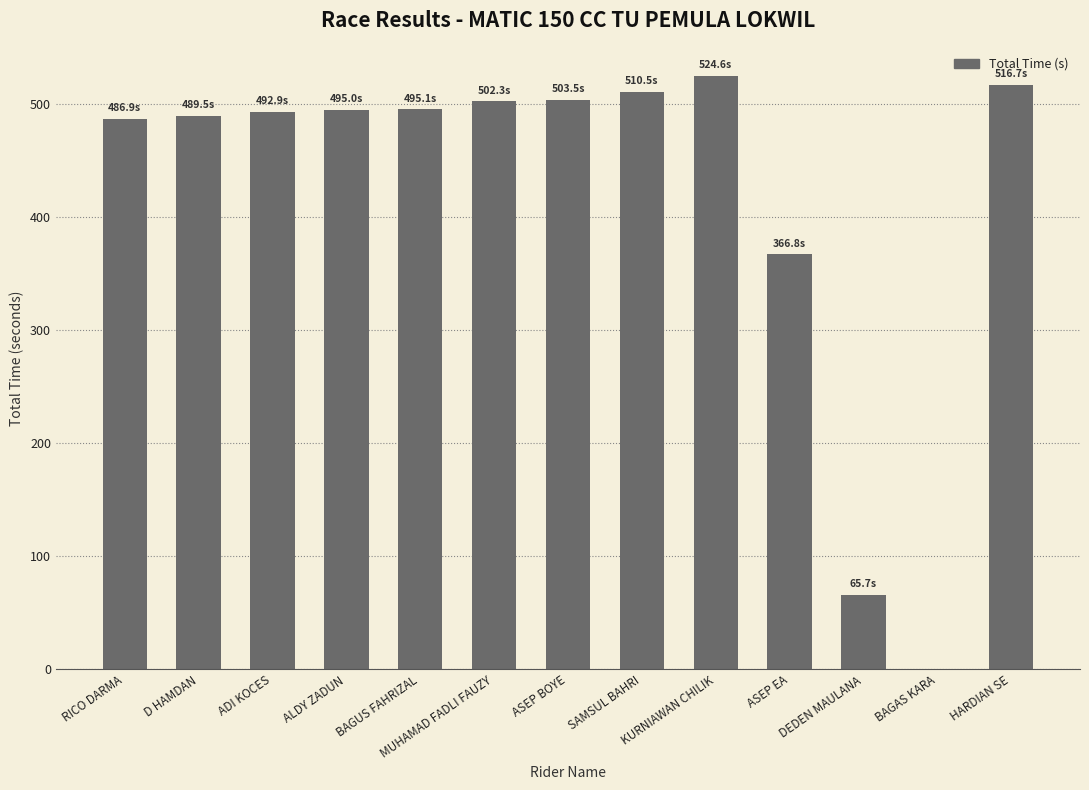

What is the sum of all values?

5449.5